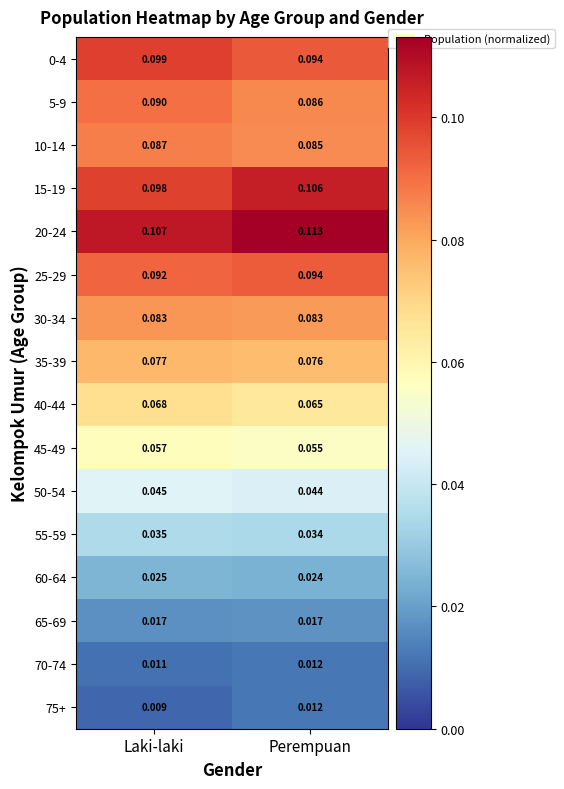

Is the value of 55-59 at Laki-laki greater than the value of 75+ at Laki-laki?

Yes